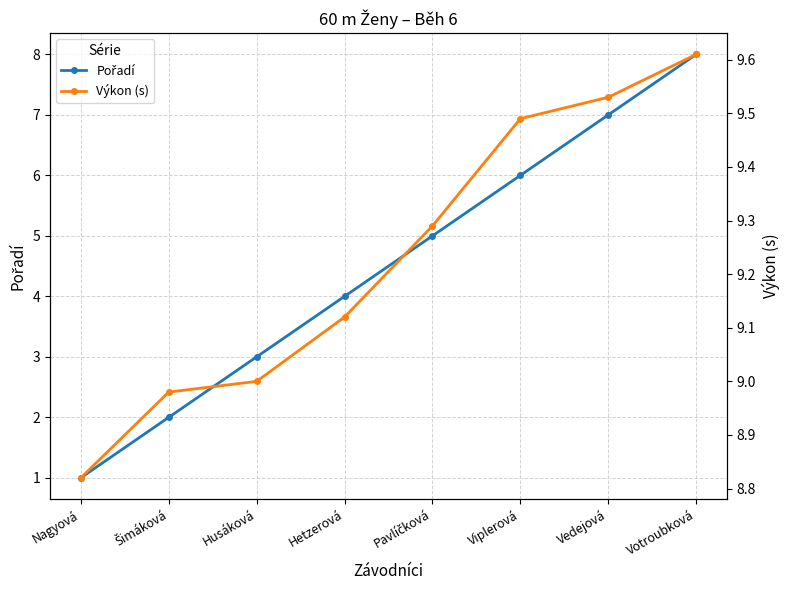

List the labels in order of Pořadí value, smallest first.

Nagyová, Šimáková, Husáková, Hetzerová, Pavlíčková, Viplerová, Vedejová, Votroubková